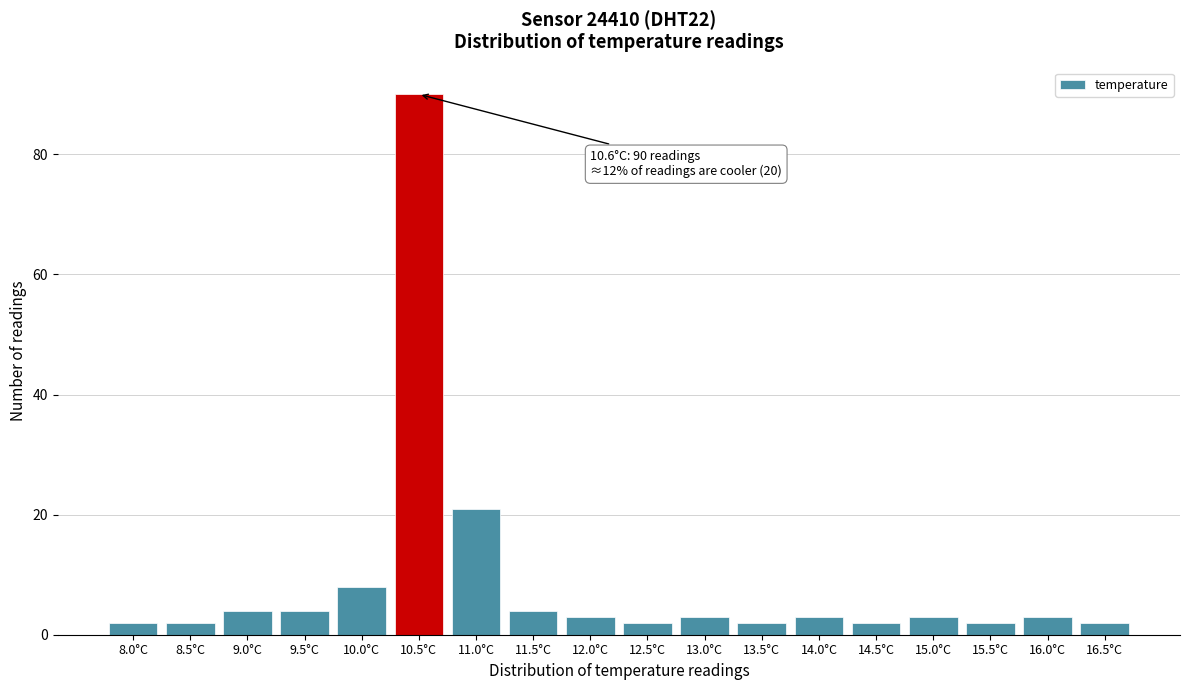

Reading right to left, list all the values displayed in this chart.

2	3	2	3	2	3	2	3	2	3	4	21	90	8	4	4	2	2